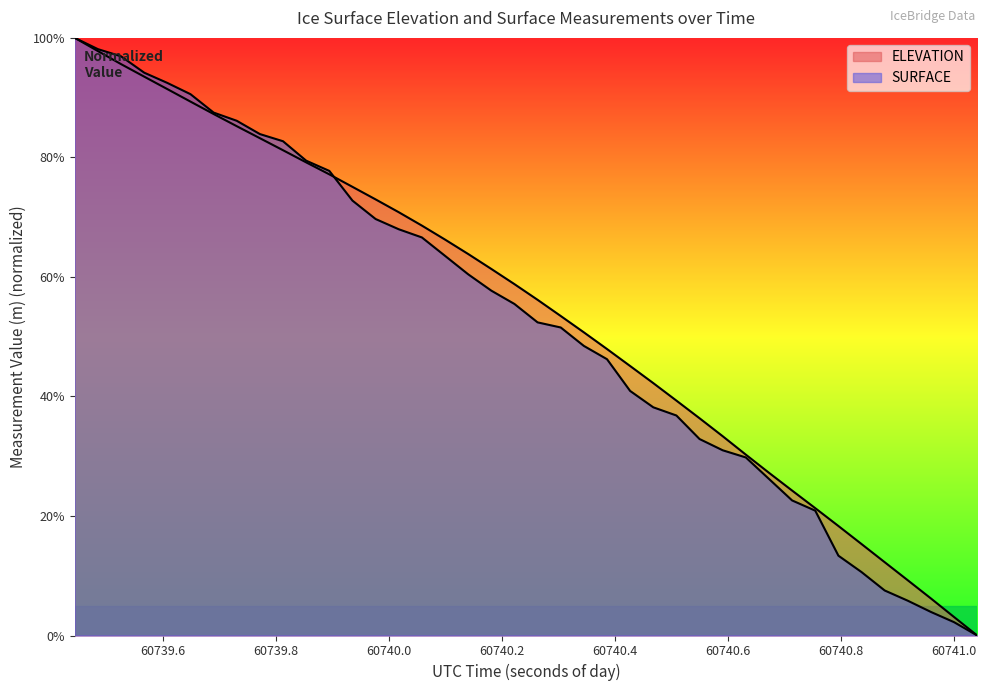

What is the value of the SURFACE point at the 5th from the left?

92.5